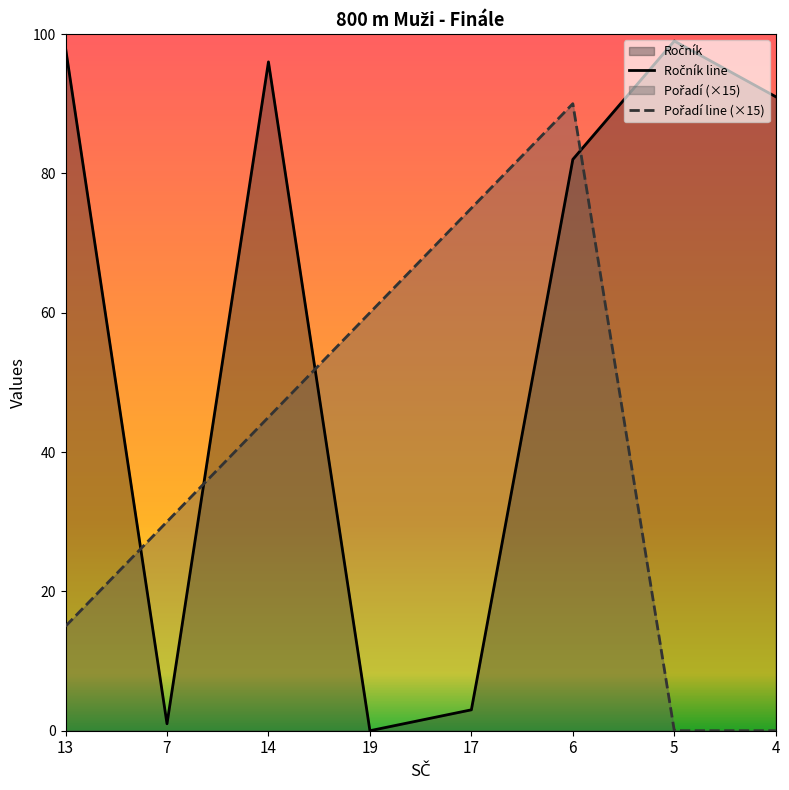

Where do Pořadí and Ročník first cross each other?

13 and 7